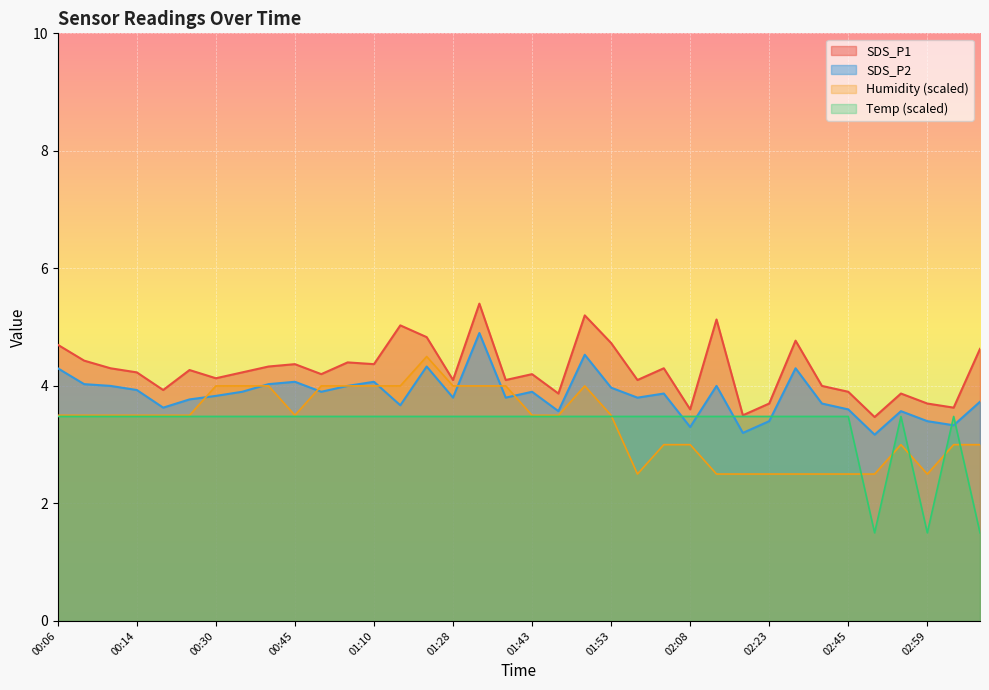

What is the label of the 22nd point from the left?

01:53